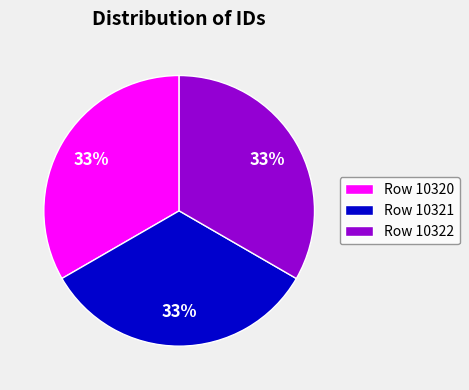

How many slices are in this pie chart?

3